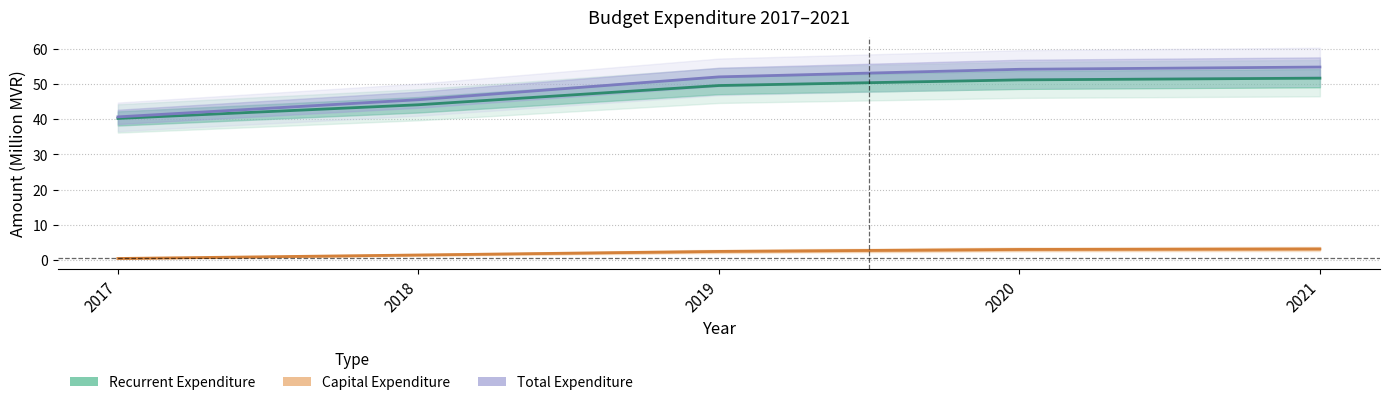

What is the approximate value of Recurrent Expenditure at 2018?

44.1